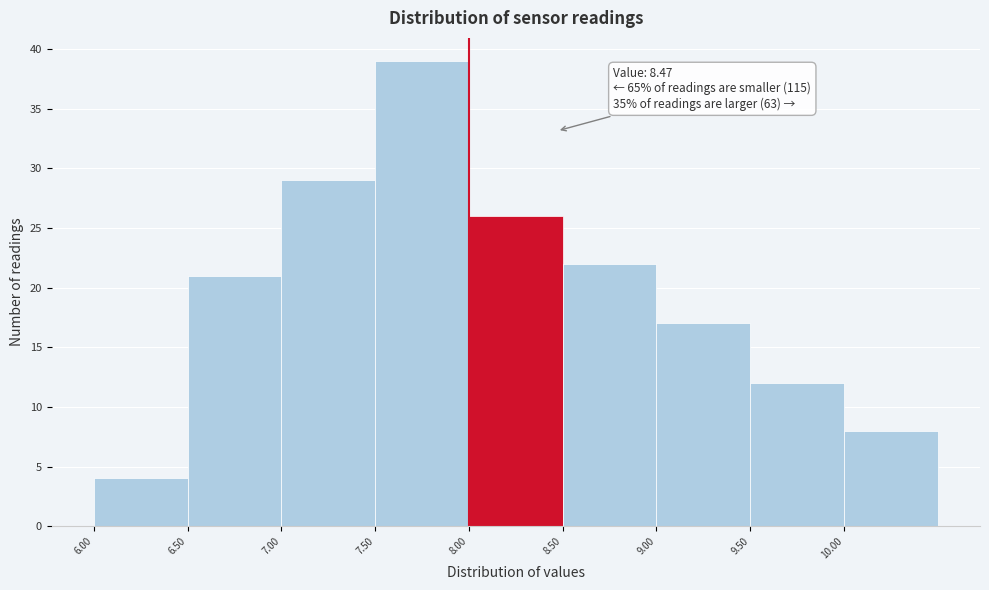

Which range on the x-axis has the tallest bar?

7.5 to 8.0